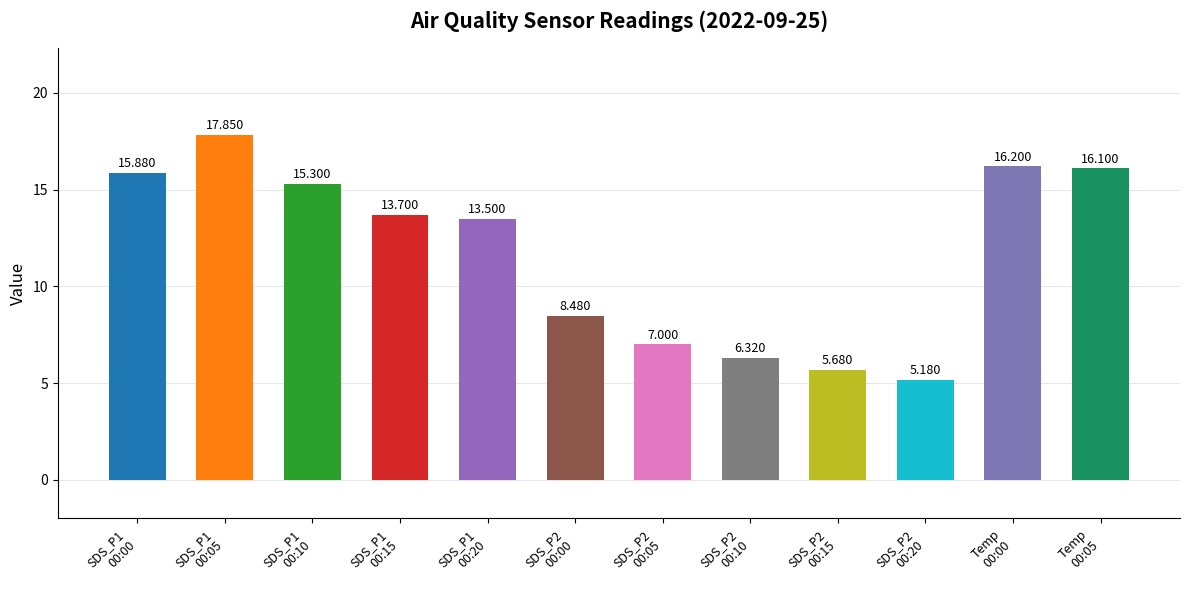

List the labels in order of value, largest first.

SDS_P1
00:05, Temp
00:00, Temp
00:05, SDS_P1
00:00, SDS_P1
00:10, SDS_P1
00:15, SDS_P1
00:20, SDS_P2
00:00, SDS_P2
00:05, SDS_P2
00:10, SDS_P2
00:15, SDS_P2
00:20